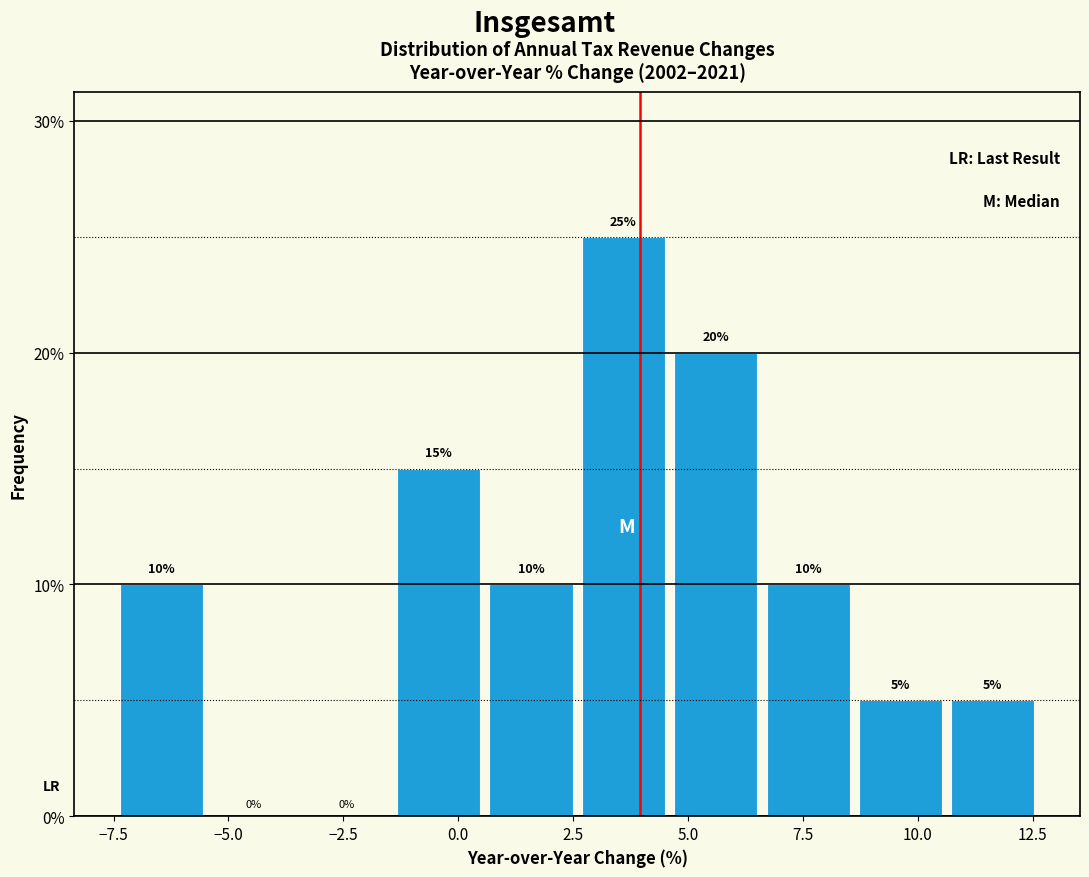

Over which range of the x-axis is the bar tallest?

2.5 to 4.5